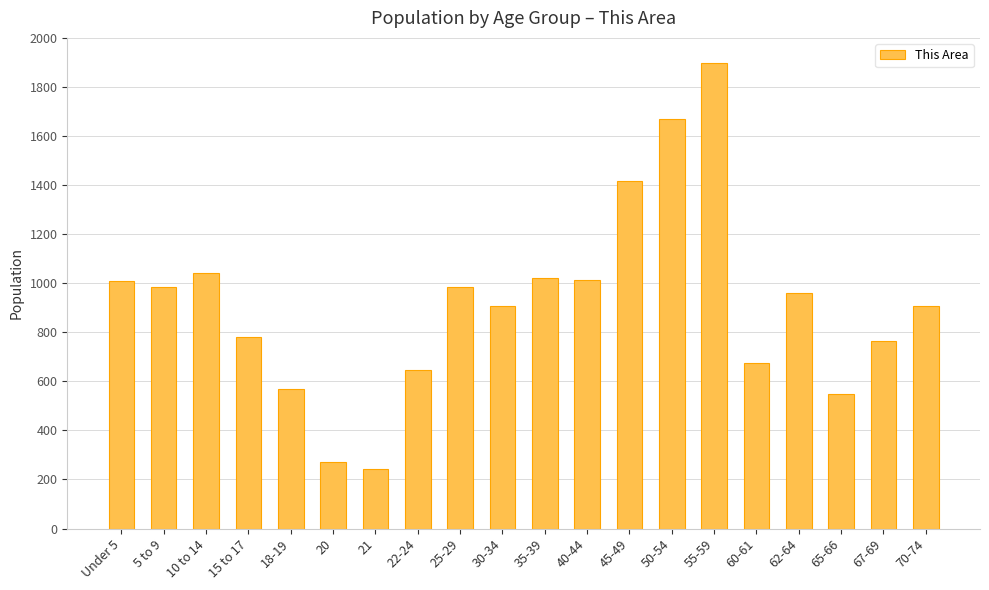

What is the difference between the values at 40-44 and 25-29?

26